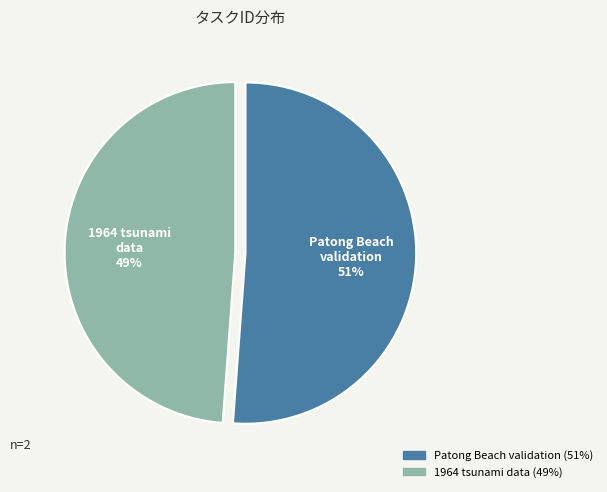

To the nearest percent, what is the average slice percentage?

50%